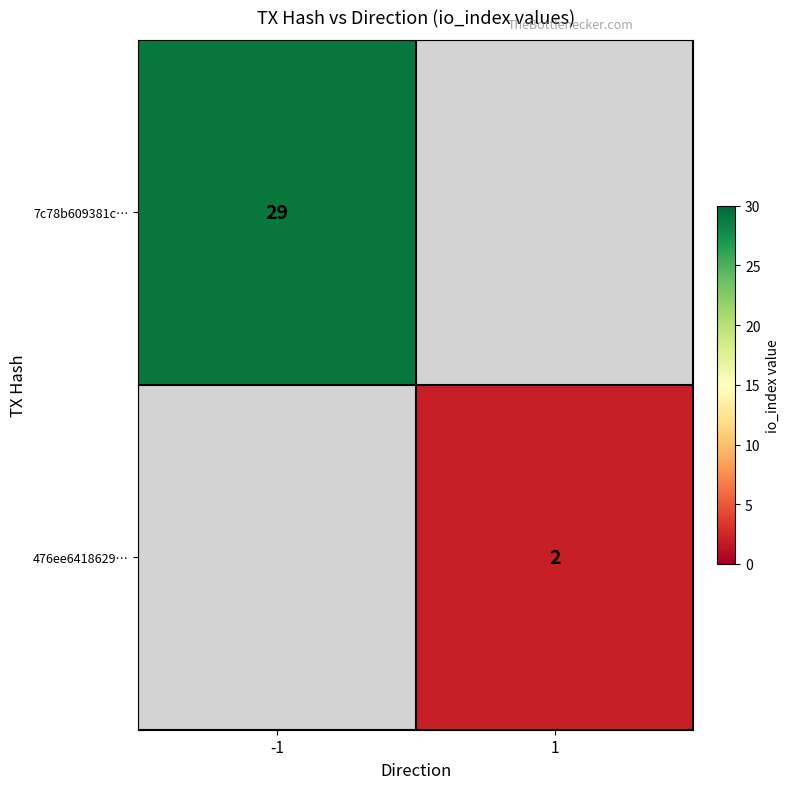

How many distinct data groups are displayed?

2